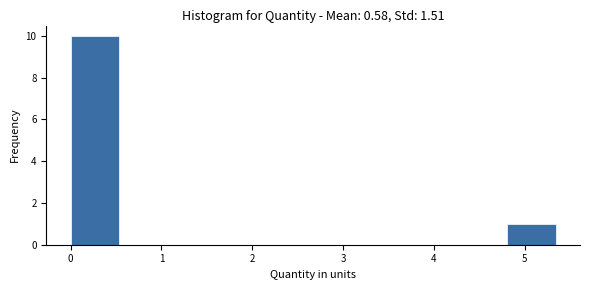

Which range on the x-axis has the tallest bar?

0.0 to 0.5